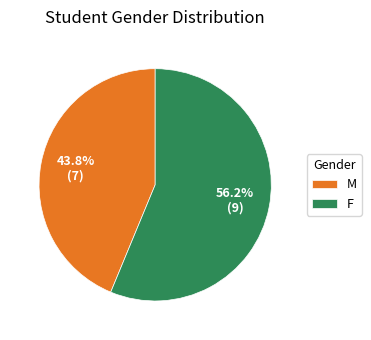

Rank the categories by value from highest to lowest.

F, M